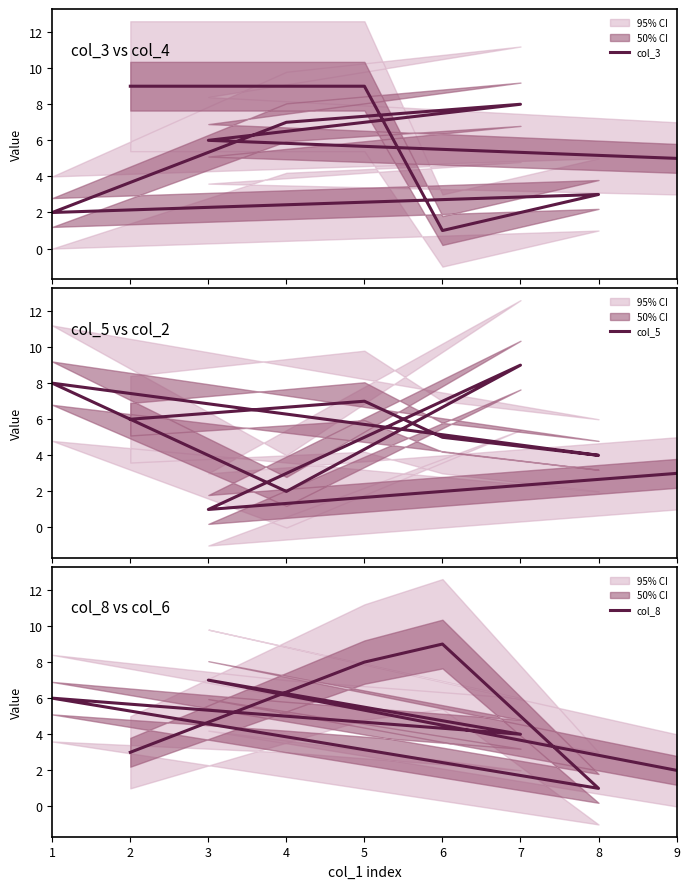

How many col_5 values are between 3 and 7?

5